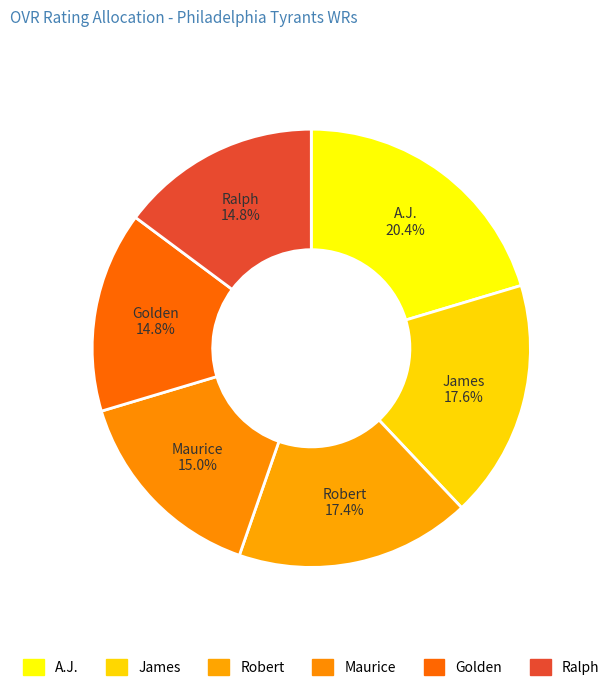

To the nearest percent, what is the difference between the largest and smallest slice percentages?

6%